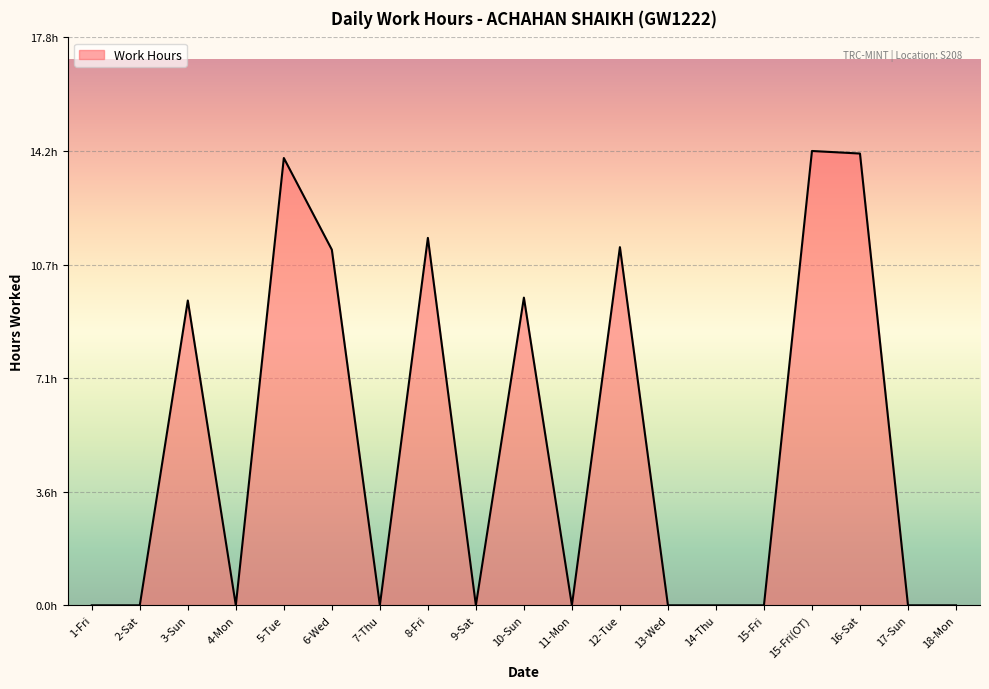

Reading left to right, list all the values displayed in this chart.

0.0	0.0	9.5	0.0	14.0	11.1	0.0	11.5	0.0	9.6	0.0	11.2	0.0	0.0	0.0	14.2	14.1	0.0	0.0